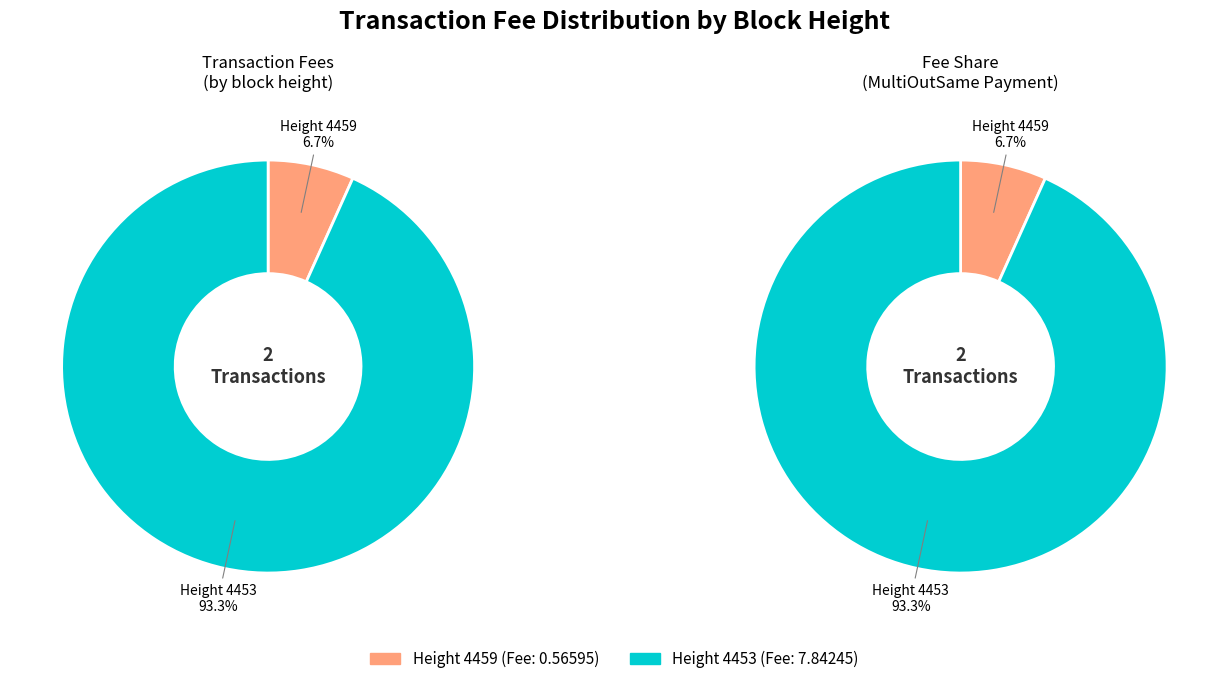

What is the change in value from 4459 to 4453?

+7.3